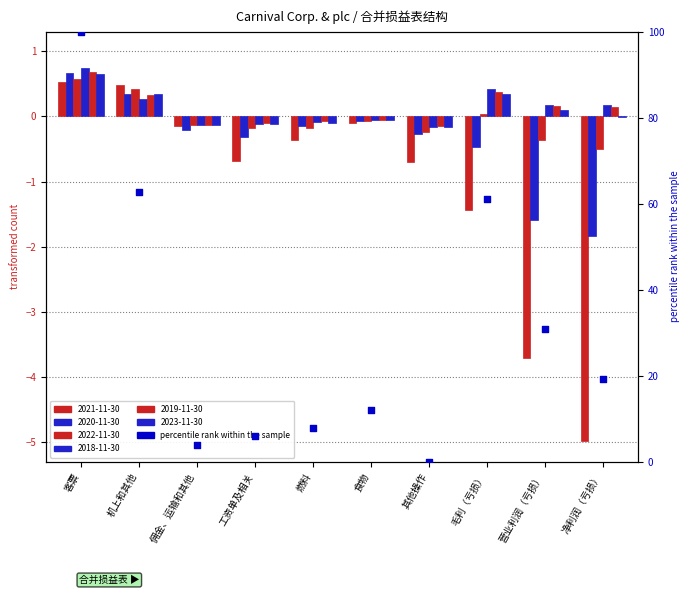

What is the change in value from 机上和其他 to 工资单及相关?

-56.6